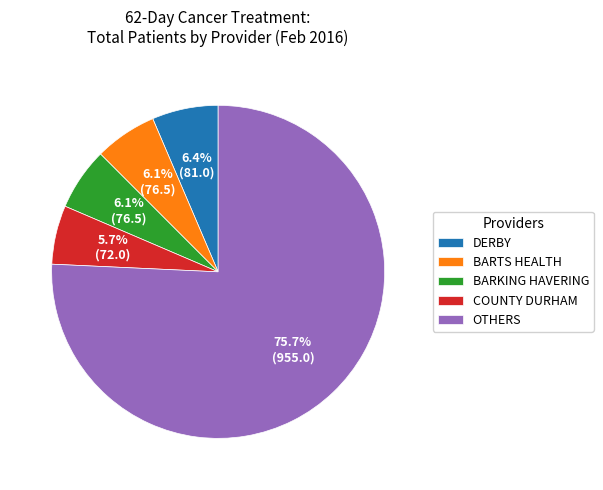

Which slice is the largest?

OTHERS